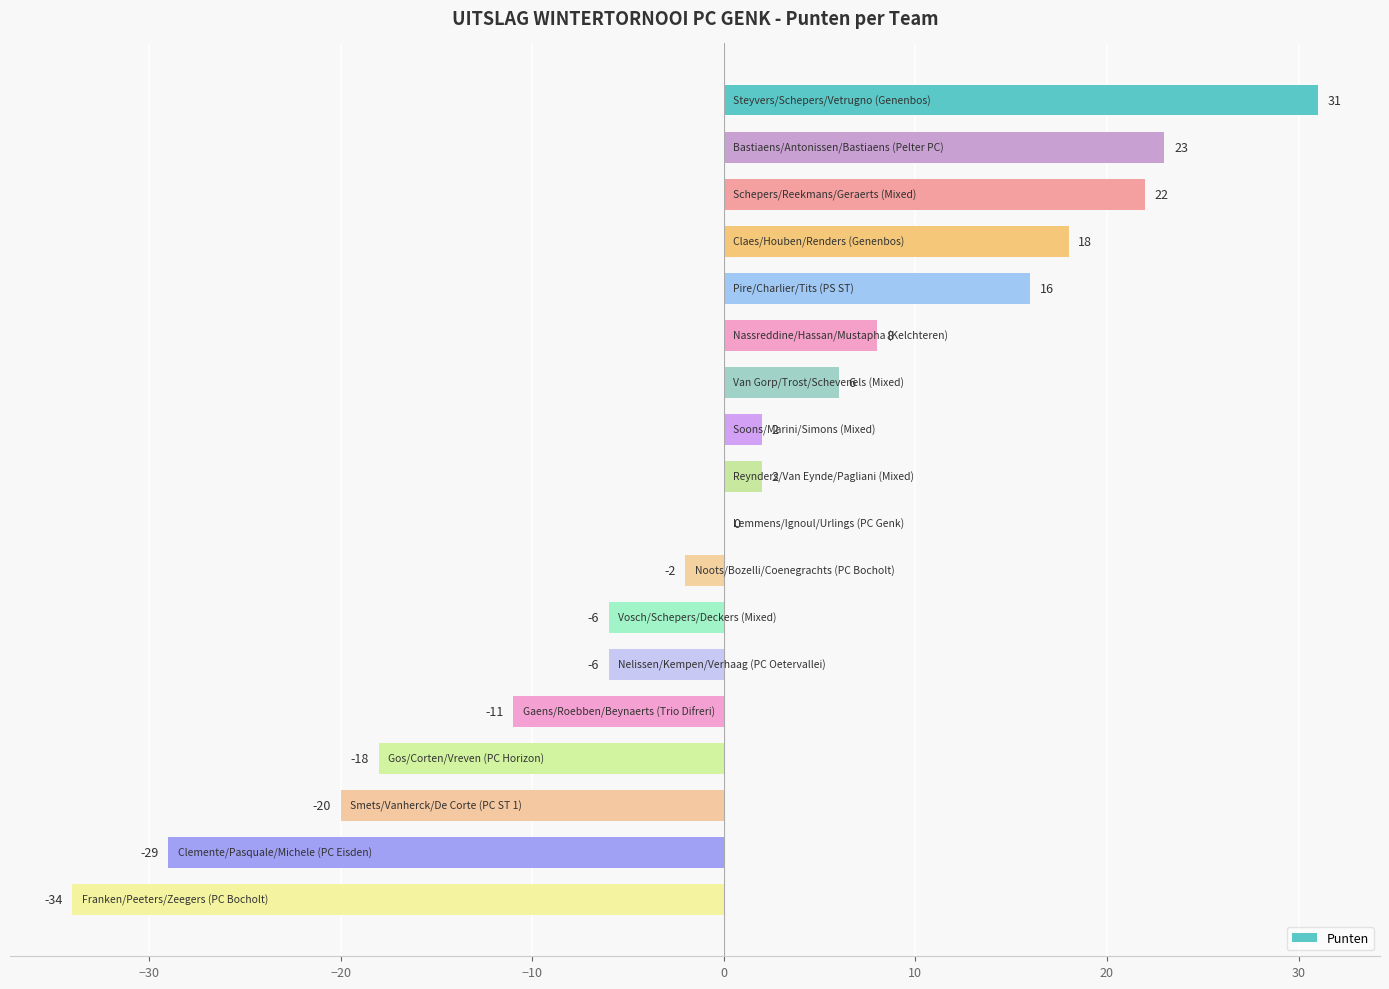

How many data points does each series have?

18